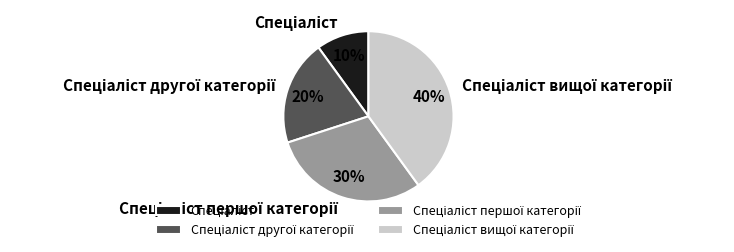

How many segments does this pie chart have?

4